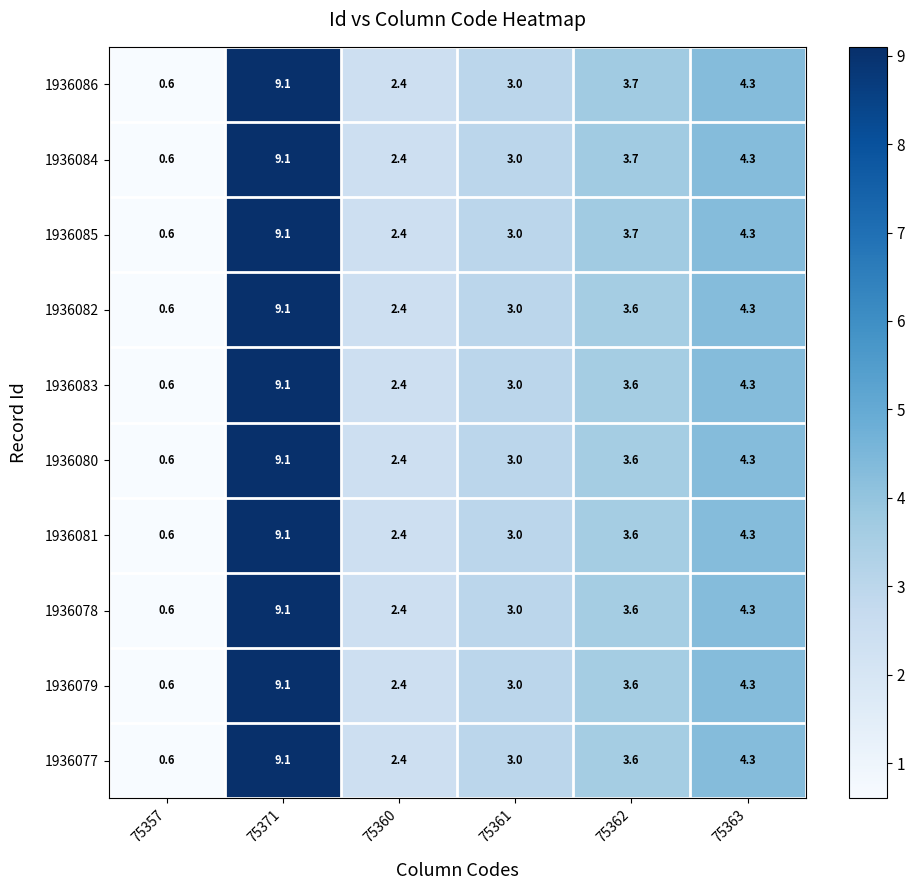

The value of 1936086 at 75362 is 5.4. True or false?

False